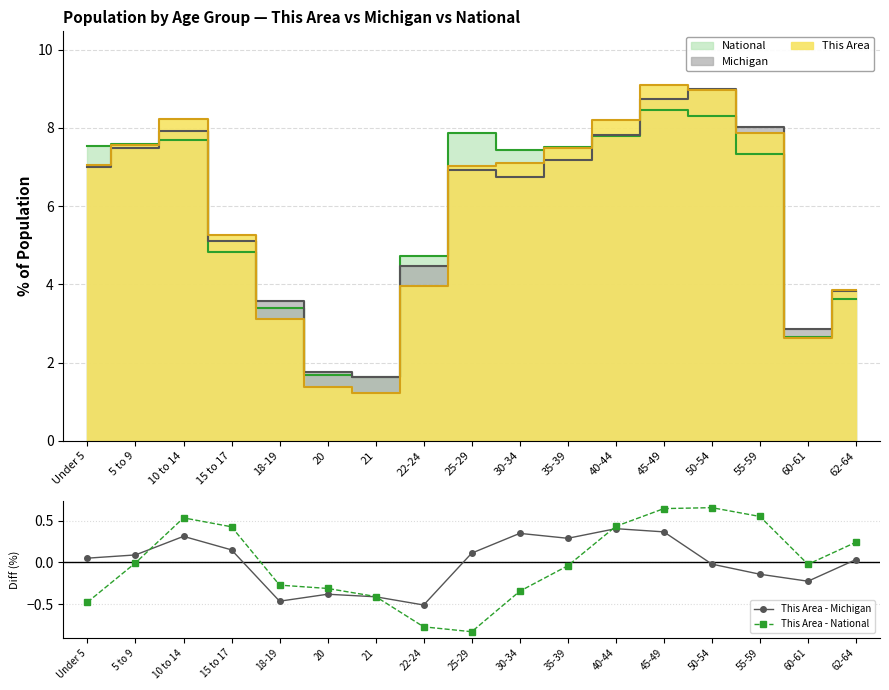

How many data points in This Area - National are less than 0?

10